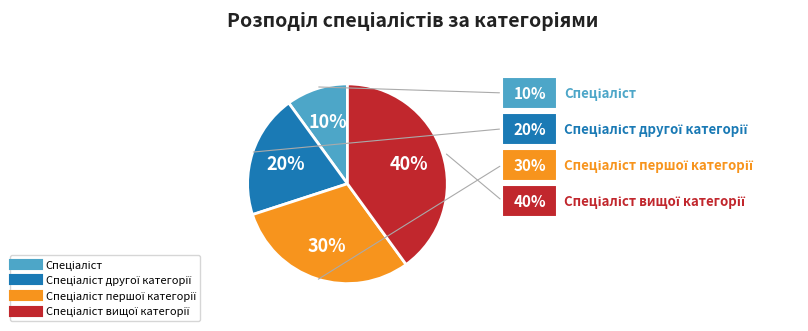

To the nearest percent, what is the difference between the largest and smallest slice percentages?

30%